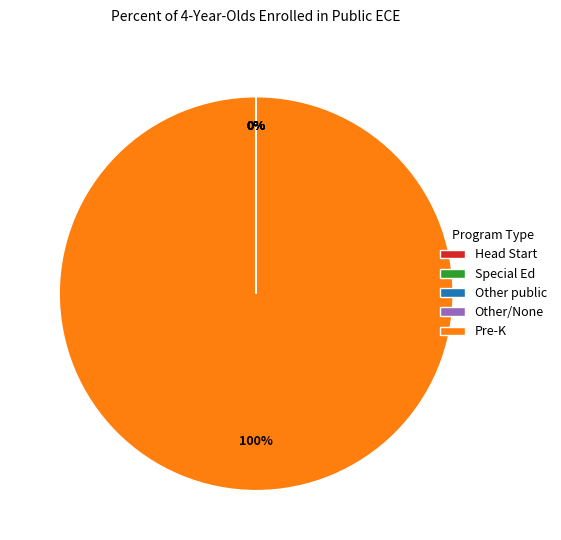

To the nearest percent, what is the difference between the largest and smallest slice percentages?

100%